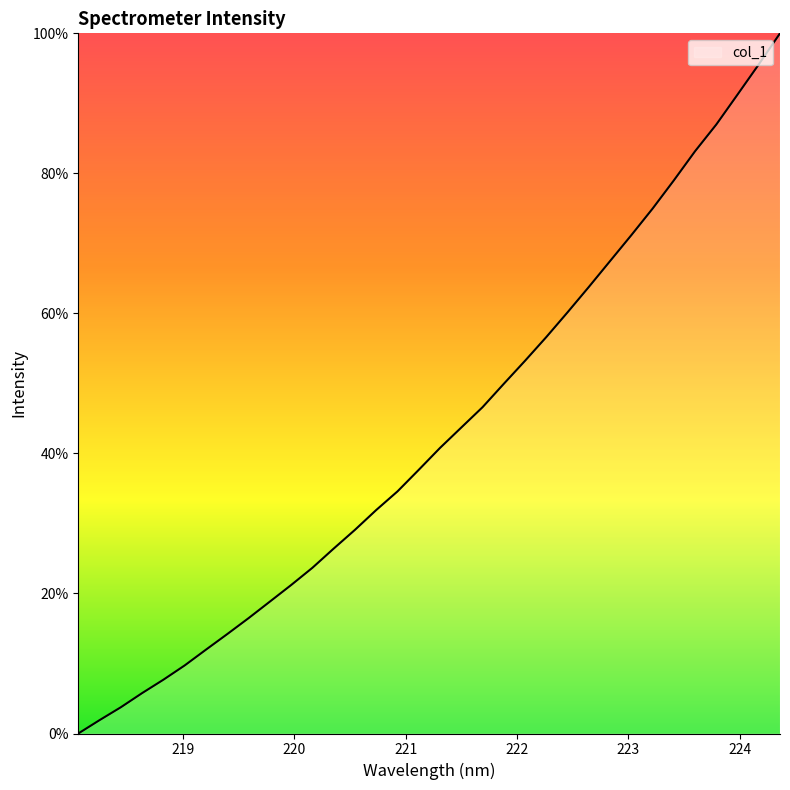

What is the difference between the maximum and minimum values?

100.0